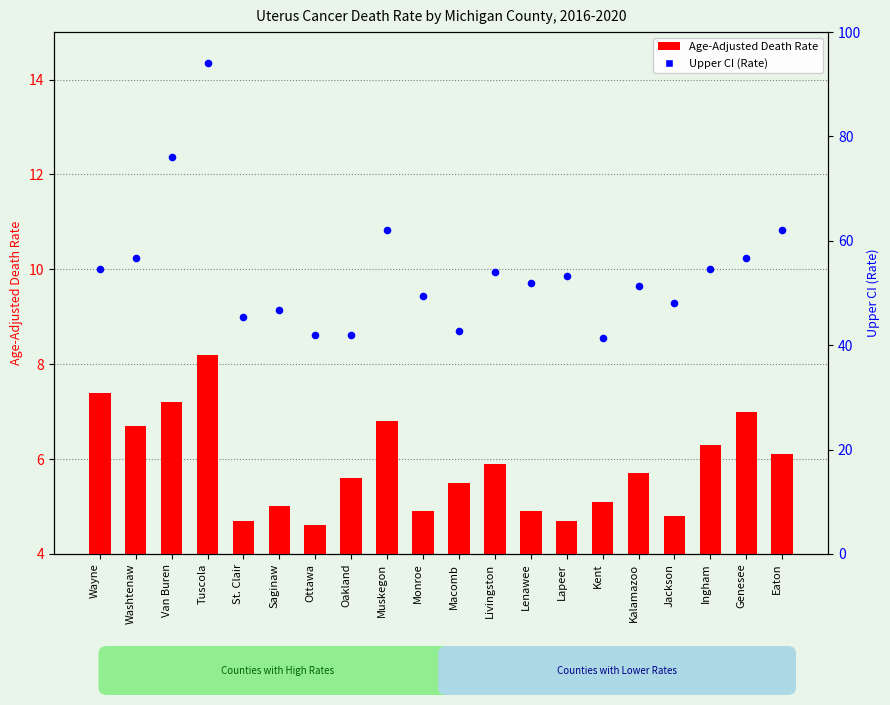

Which series reaches the maximum Y coordinate?

Upper CI (Rate)